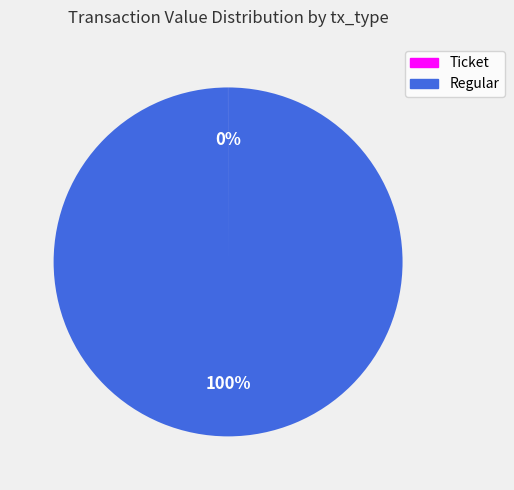

To the nearest percent, what portion does Regular represent?

100%